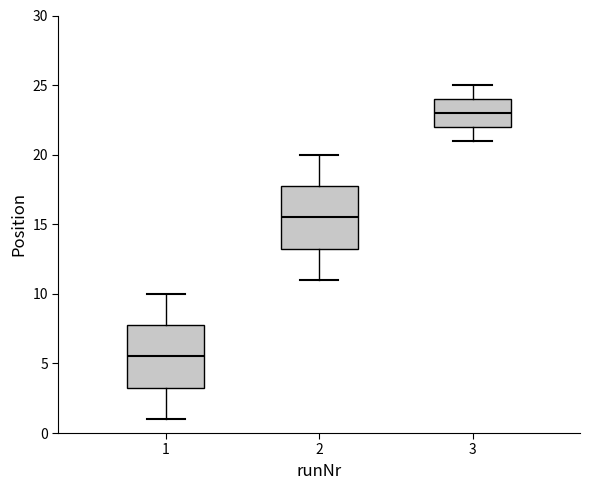

Where does the median line of the box at x = 3 sit on the y-axis? The values are not printed on the chart, so give them approximately, as read against the axis.

23.0